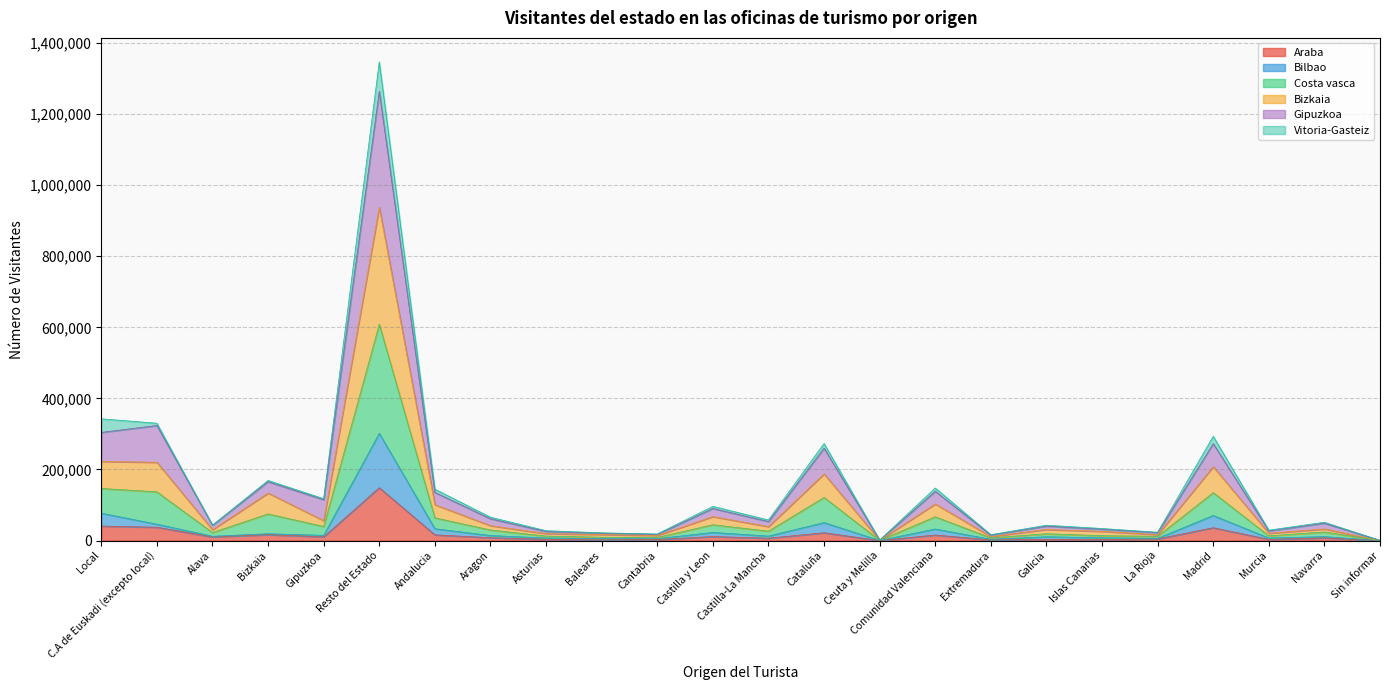

True or false: Bilbao has more than 1 points higher than both neighbors.

True